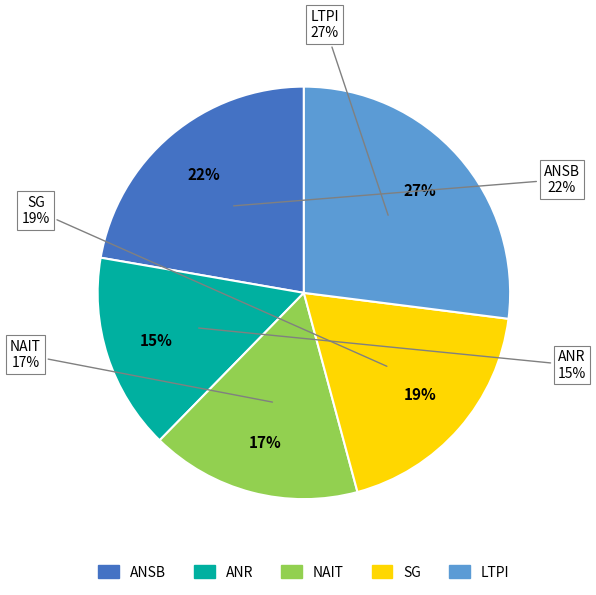

Does LUIS ARVIZU PARTIDA represent more than half of the total?

No